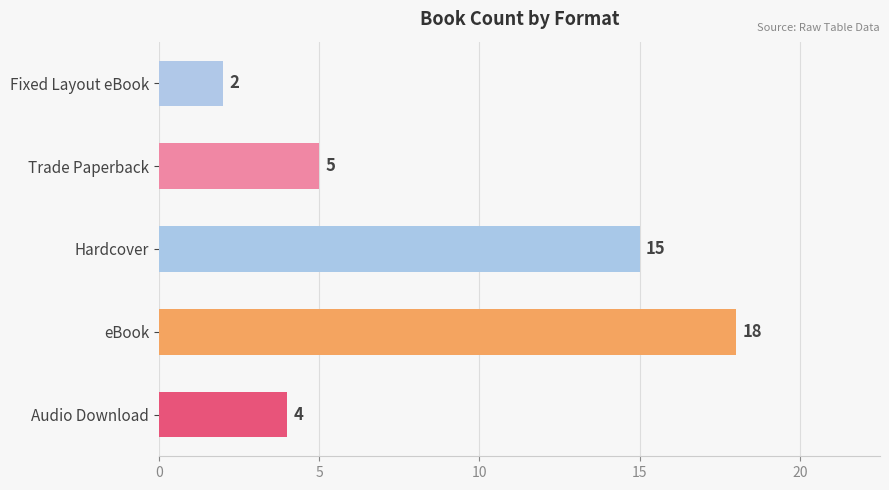

The chart shows a value of 26 at eBook. True or false?

False